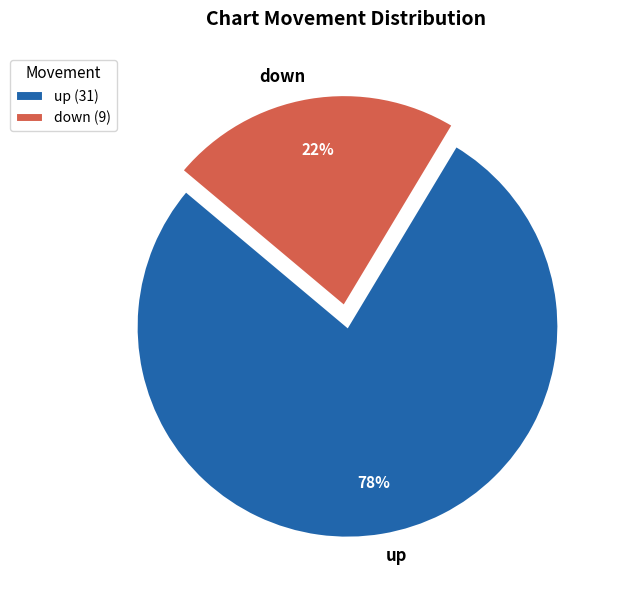

Do up (31) and down (9) together represent more than half of the pie?

Yes